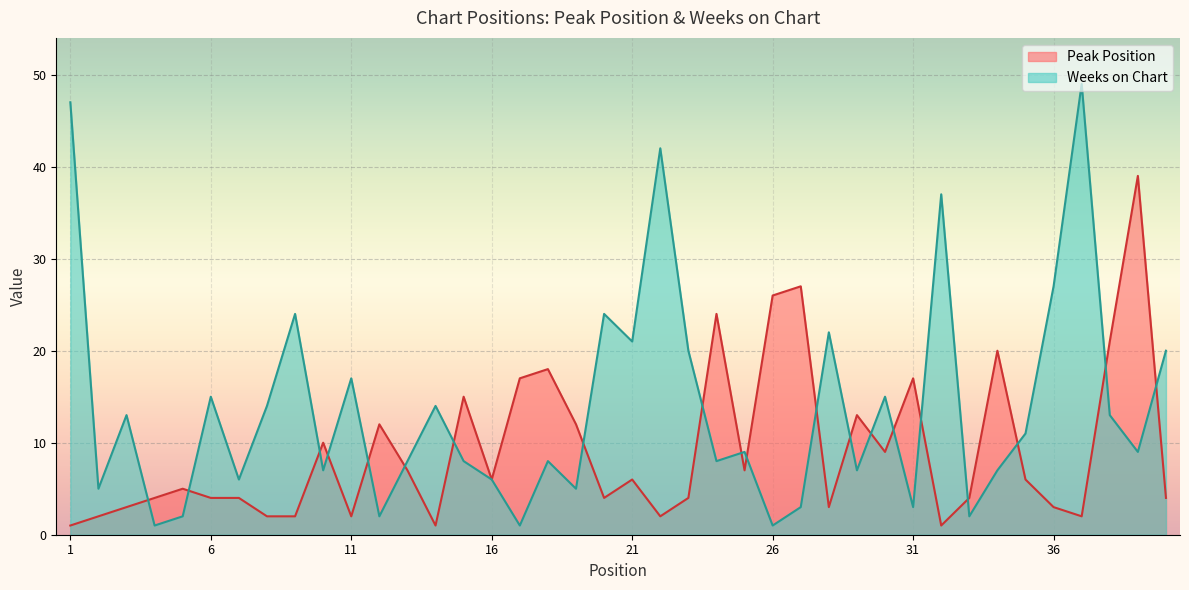

What is the minimum value shown in the chart?

1